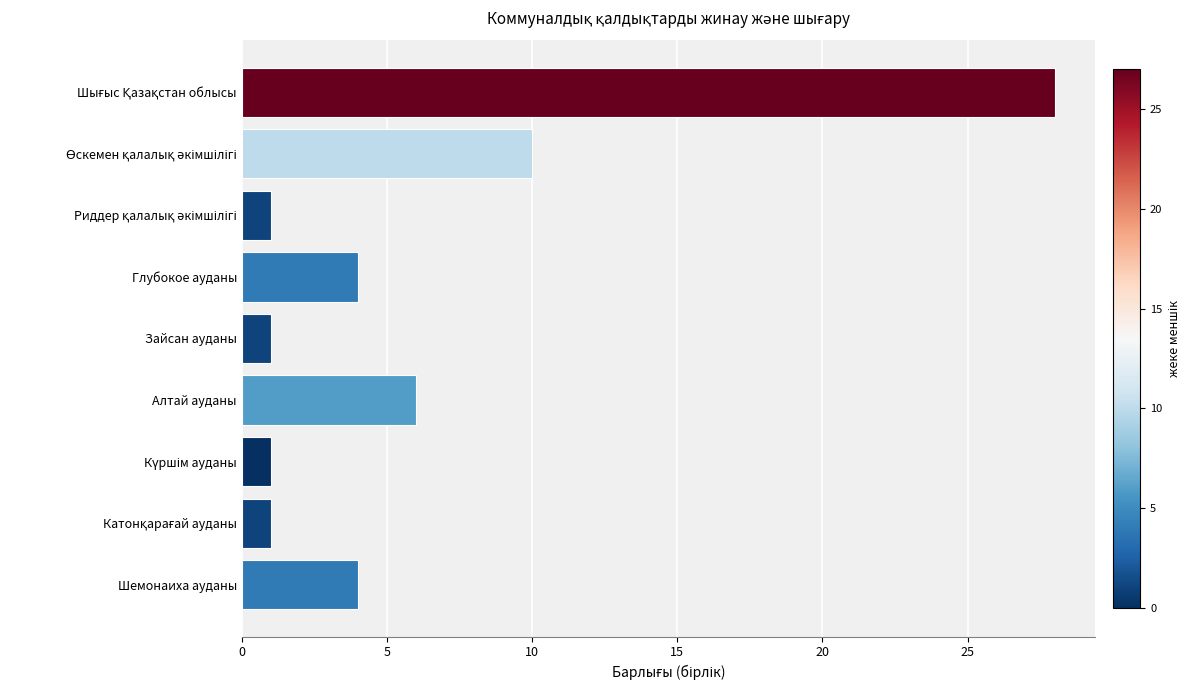

What is the change in value from Шемонаиха ауданы to Алтай ауданы?

+2